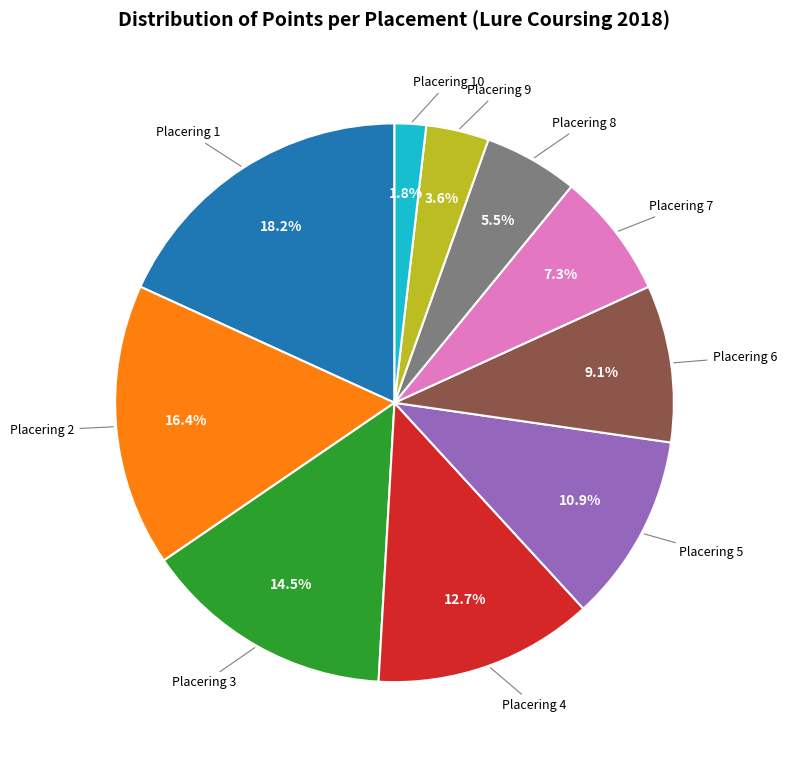

What percentage is the Placering 2 slice, to the nearest percent?

16%